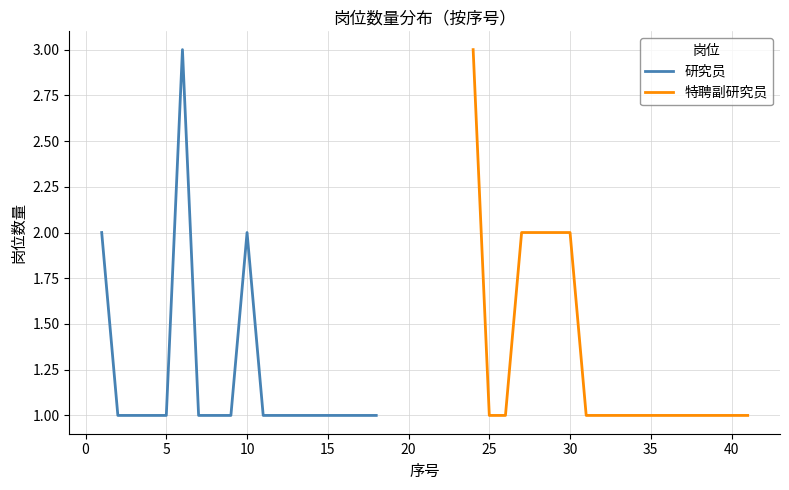

What is the sum of all 特聘副研究员 values?

24